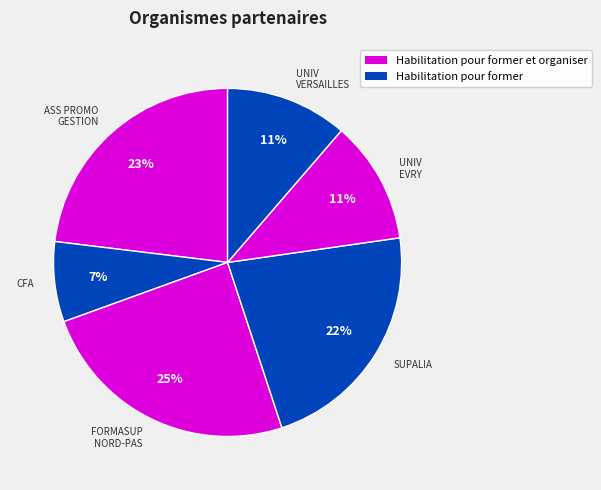

Between FORMASUP NORD-PAS and ASS PROMO GESTION, which is larger?

FORMASUP NORD-PAS